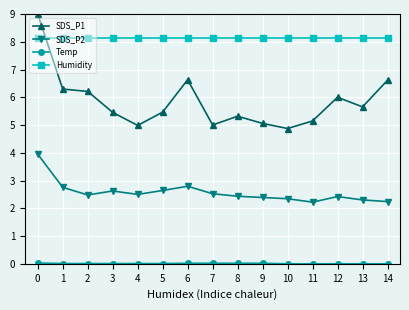

True or false: SDS_P2 has more than 0 interior local peaks.

True